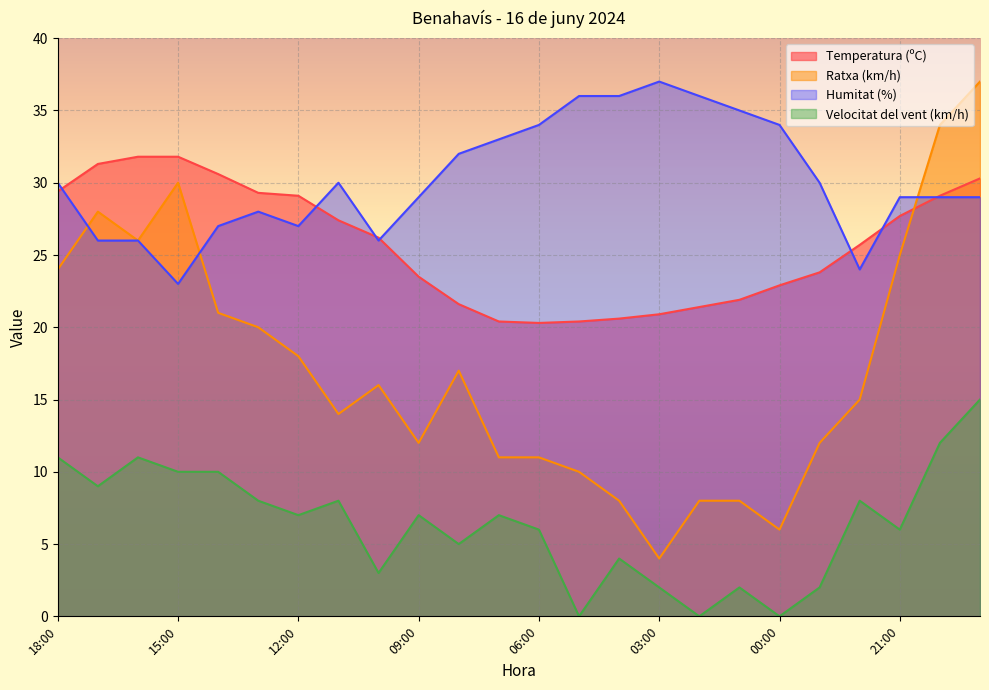

Does the chart display data point markers on the line(s)?

No